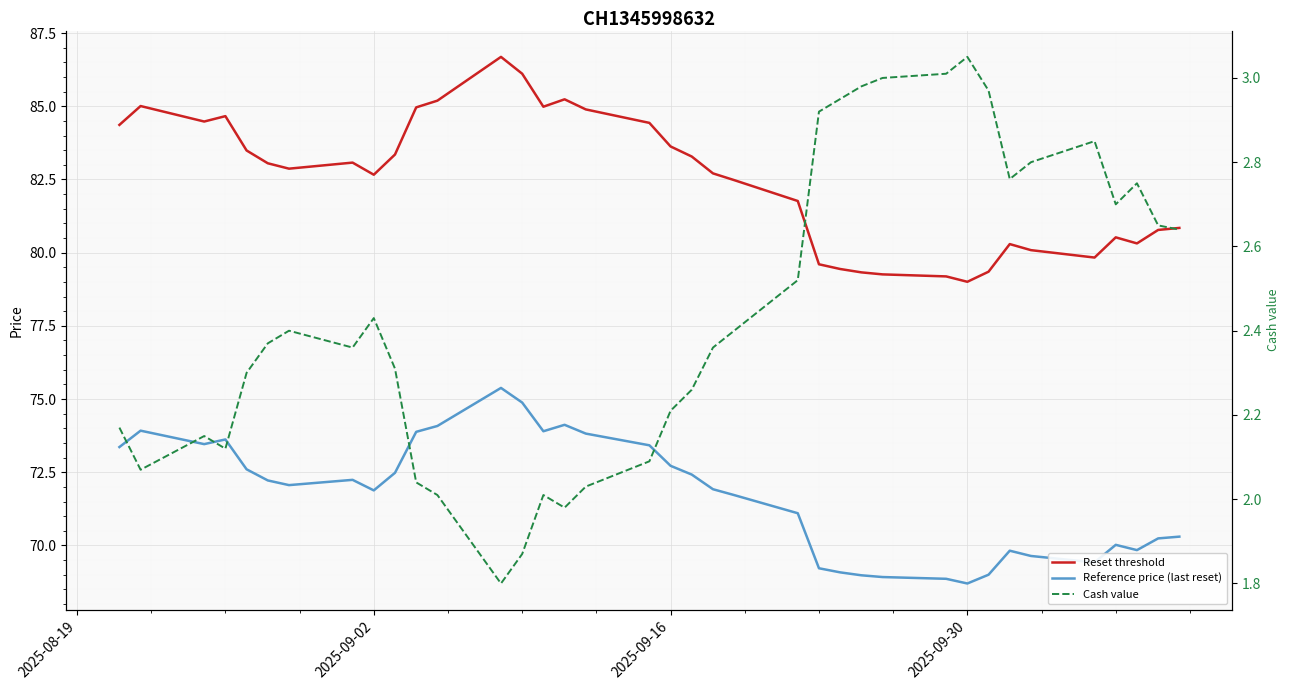

Count the number of categories in the chart.

37